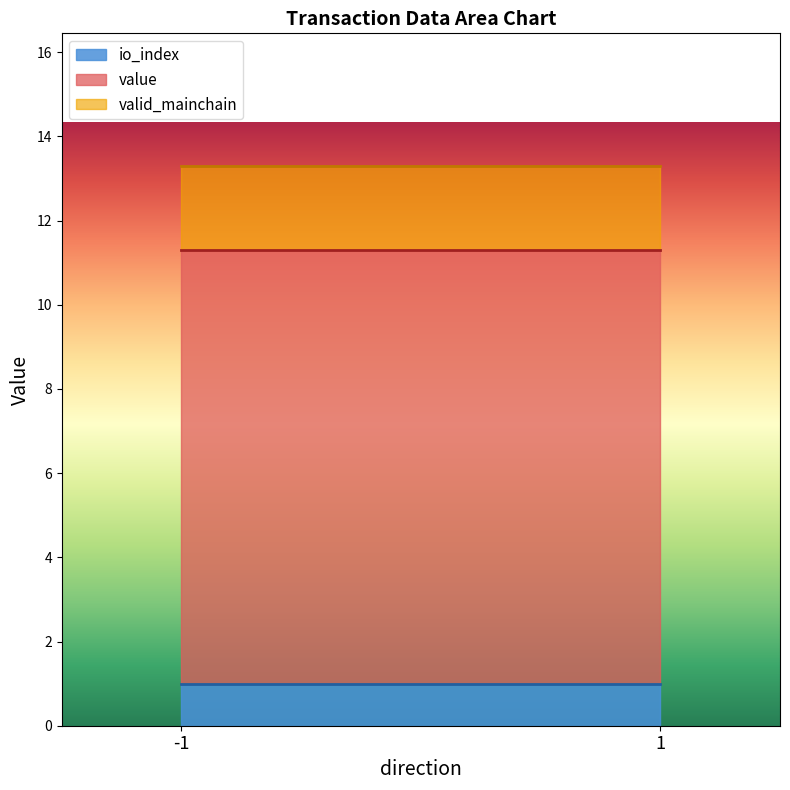

True or false: io_index has more than 2 interior local peaks.

False